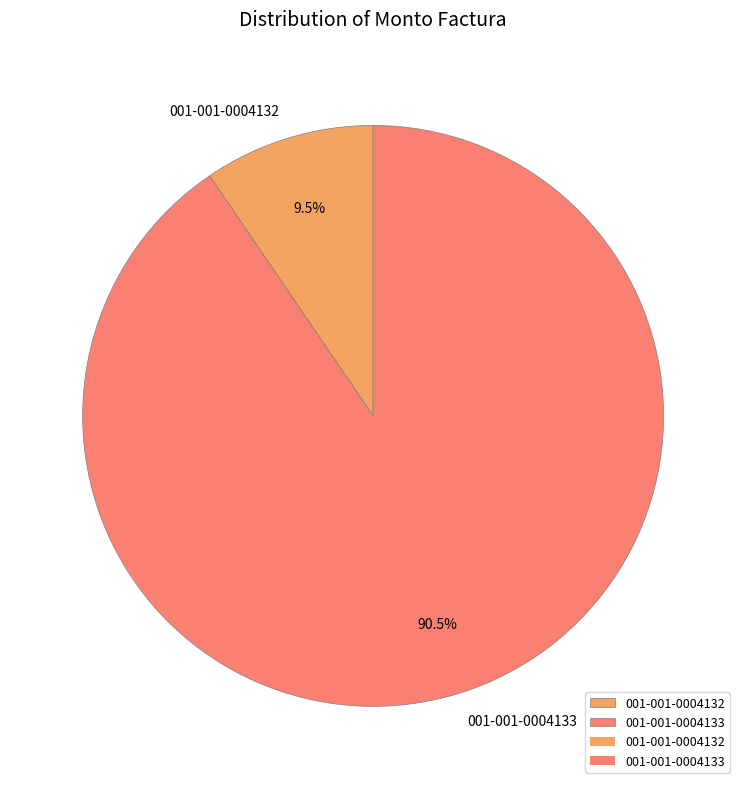

To the nearest percent, what is the combined percentage of 001-001-0004133 and 001-001-0004132?

100%